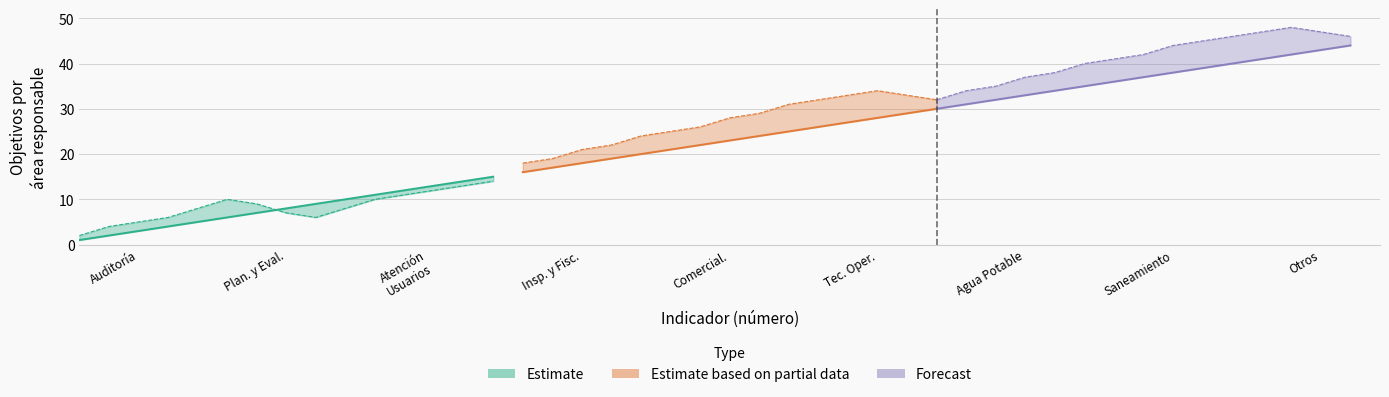

True or false: Estimate based on partial data has more than 0 points higher than both neighbors.

False